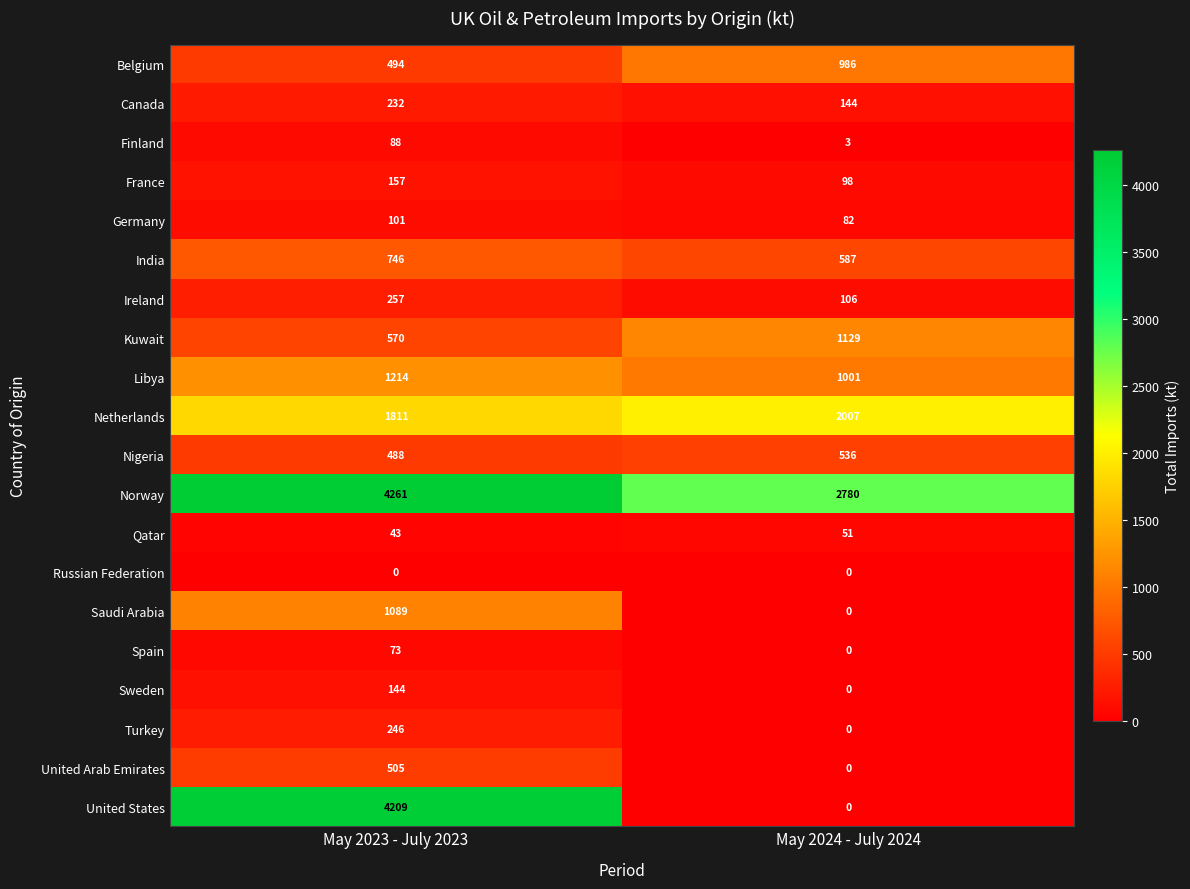

The Turkey series shows 246 at May 2023 - July 2023. True or false?

True